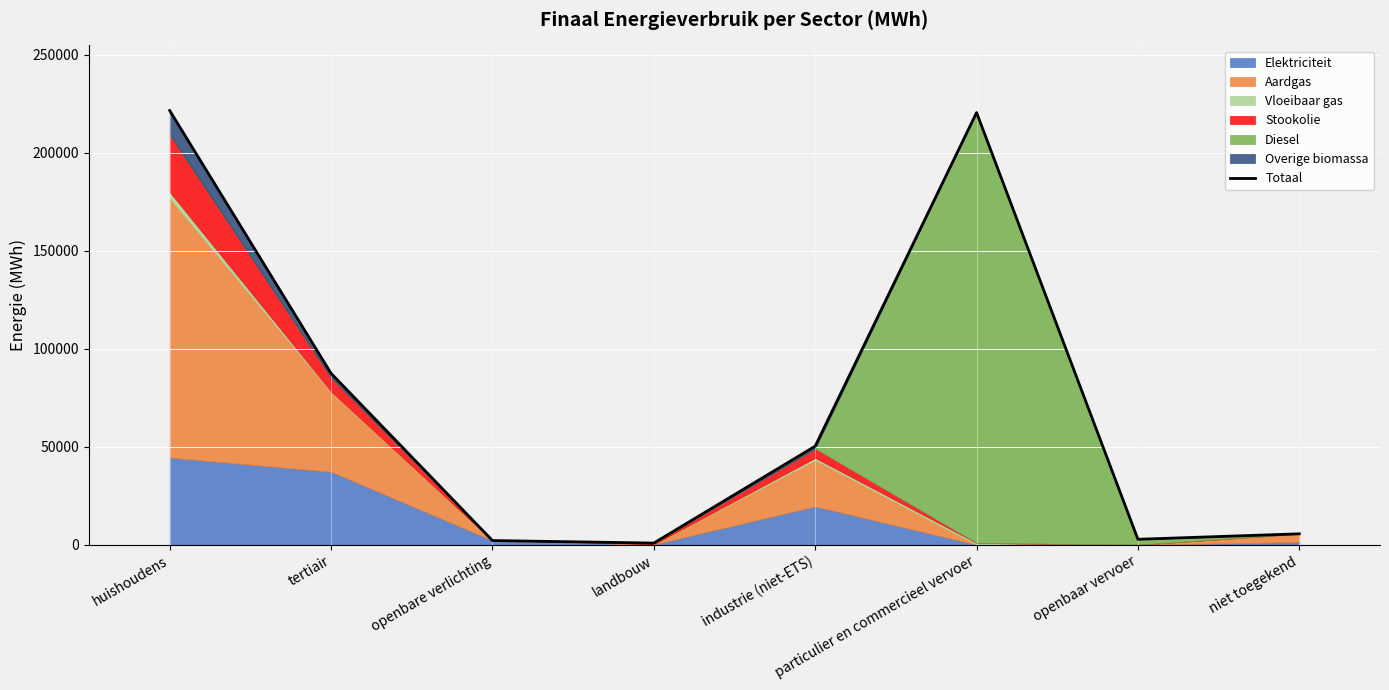

The chart shows a value of 1164.8 at landbouw. True or false?

False